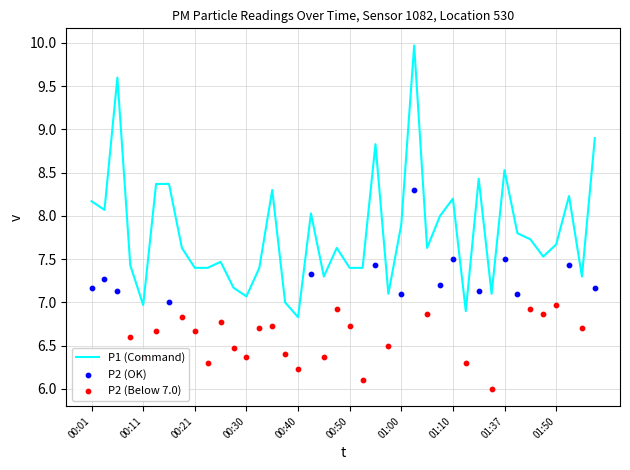

What is the ratio of the value at 00:40 to the value at 01:50?

0.9